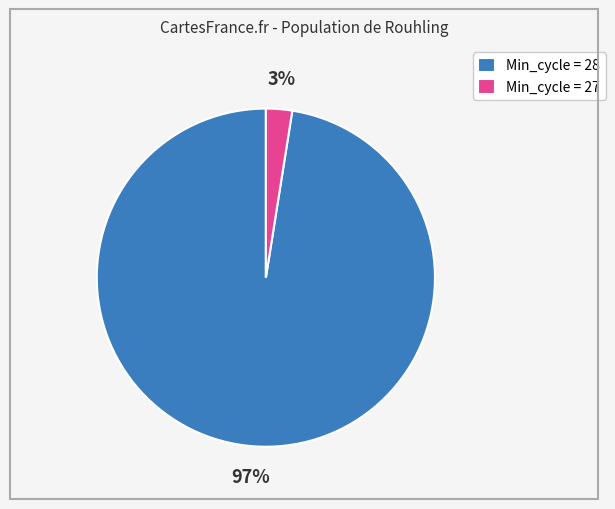

Which slice is the largest?

Min_cycle = 28